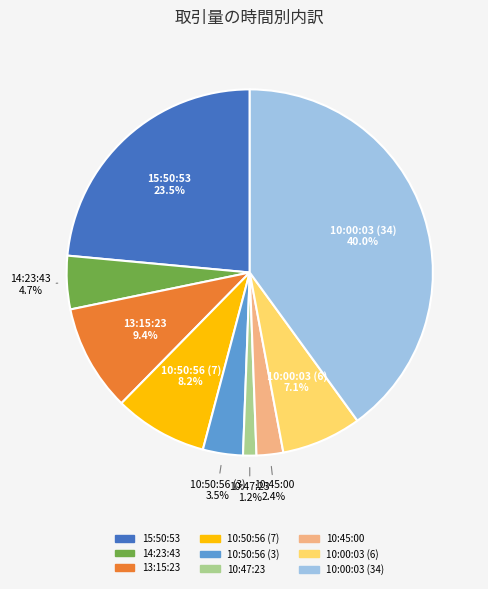

Which category has the smallest portion of the pie?

10:47:23